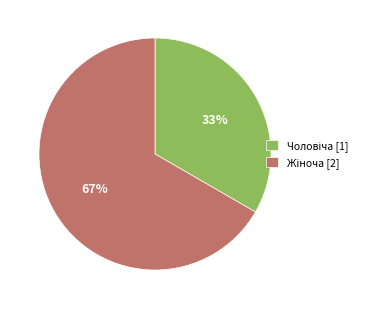

Is there any slice that represents more than half of the pie?

Yes